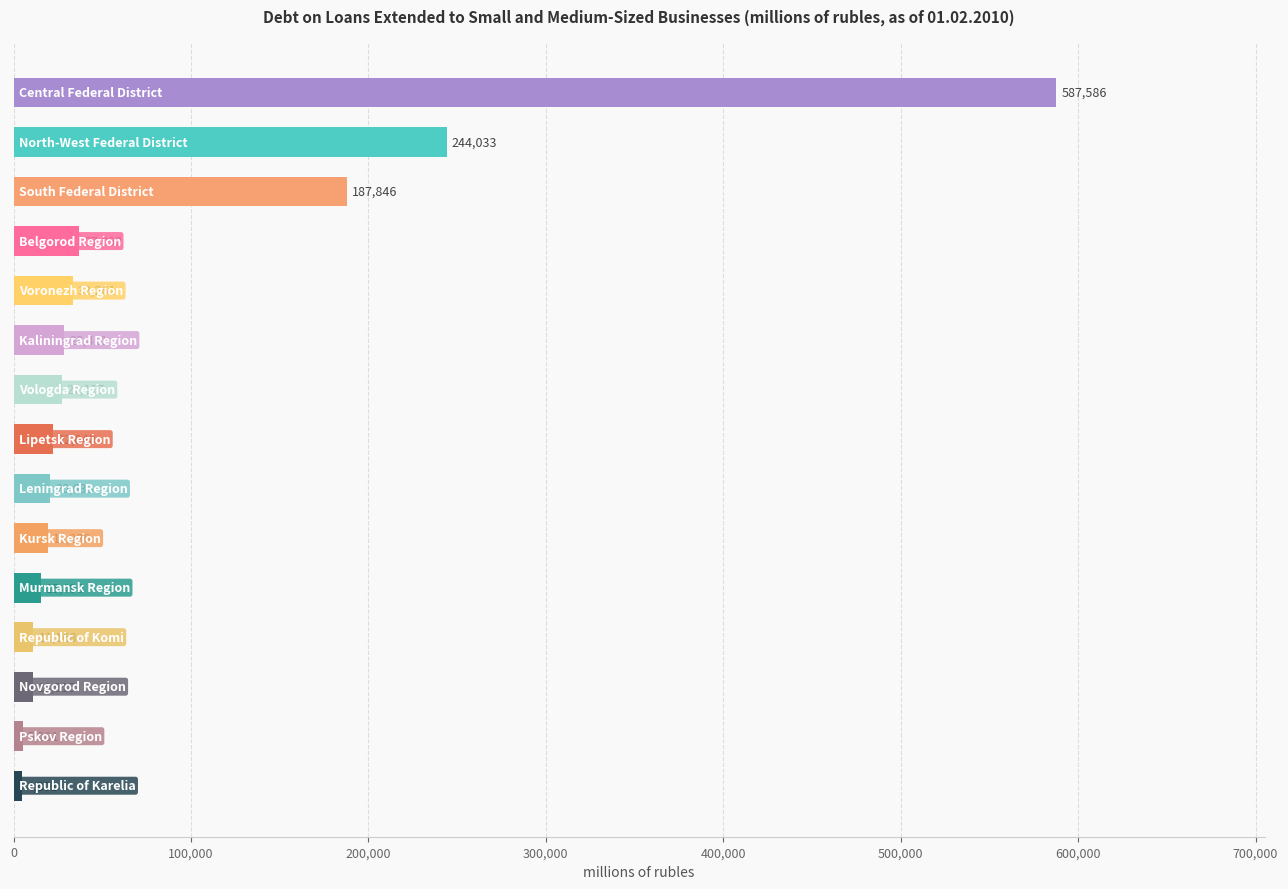

What is the value of the 9th bar from the top?

20633